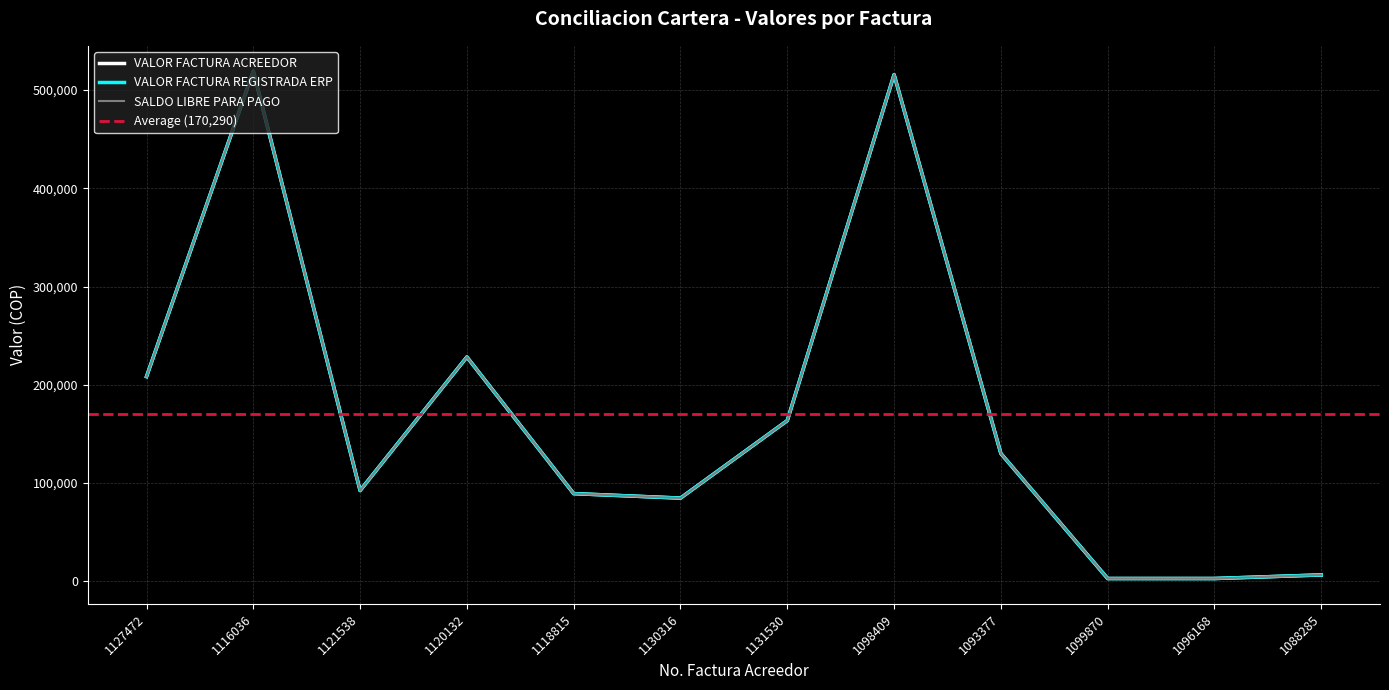

Where is the first local minimum for VALOR FACTURA REGISTRADA ERP?

1121538